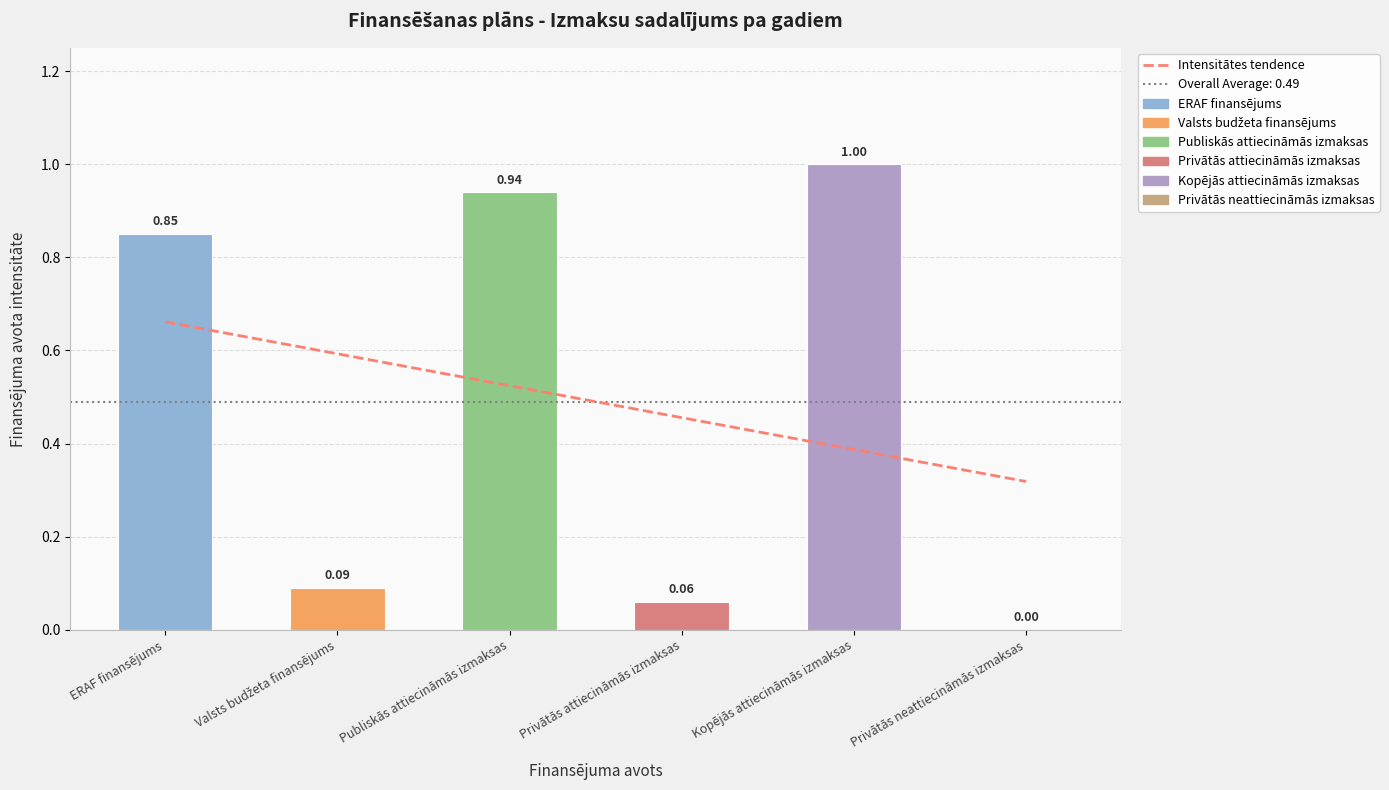

True or false: the data shows 0.5 at Privātās attiecināmās izmaksas.

True